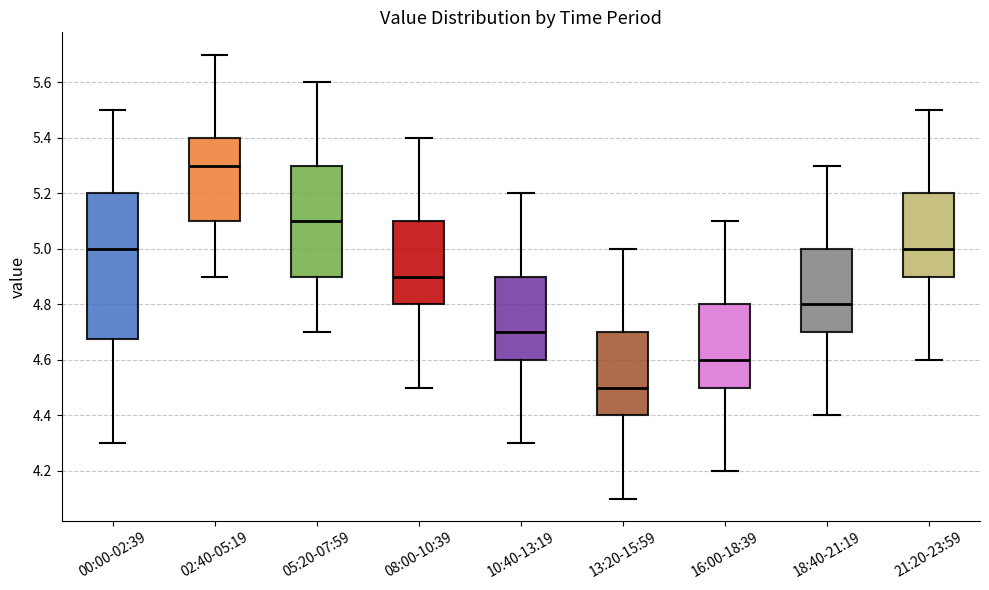

Reading left to right, transcribe this box plot: for each box, give where its median line is, the range the box spans, and where its two whiskers end, as read against the y-axis. The values are not printed on the chart, so give them approximately, as read against the axis.

00:00-02:39: median 5.00, box 4.68 to 5.20, whiskers 4.30 to 5.50
02:40-05:19: median 5.30, box 5.10 to 5.40, whiskers 4.90 to 5.70
05:20-07:59: median 5.10, box 4.90 to 5.30, whiskers 4.70 to 5.60
08:00-10:39: median 4.90, box 4.80 to 5.10, whiskers 4.50 to 5.40
10:40-13:19: median 4.70, box 4.60 to 4.90, whiskers 4.30 to 5.20
13:20-15:59: median 4.50, box 4.40 to 4.70, whiskers 4.10 to 5.00
16:00-18:39: median 4.60, box 4.50 to 4.80, whiskers 4.20 to 5.10
18:40-21:19: median 4.80, box 4.70 to 5.00, whiskers 4.40 to 5.30
21:20-23:59: median 5.00, box 4.90 to 5.20, whiskers 4.60 to 5.50